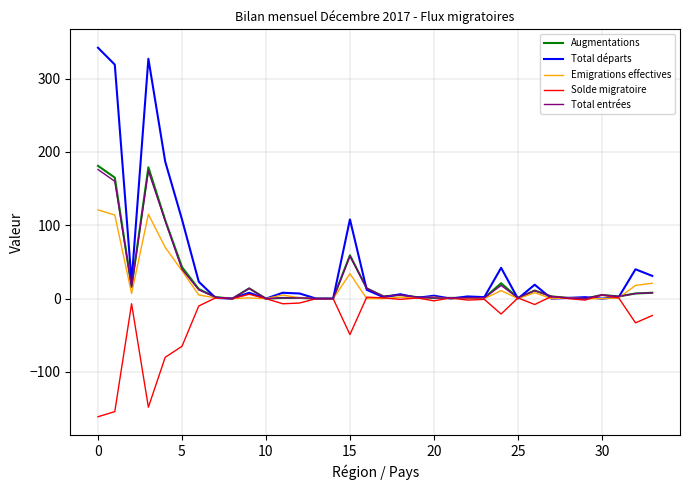

Which series has the largest total across all categories?

Total départs